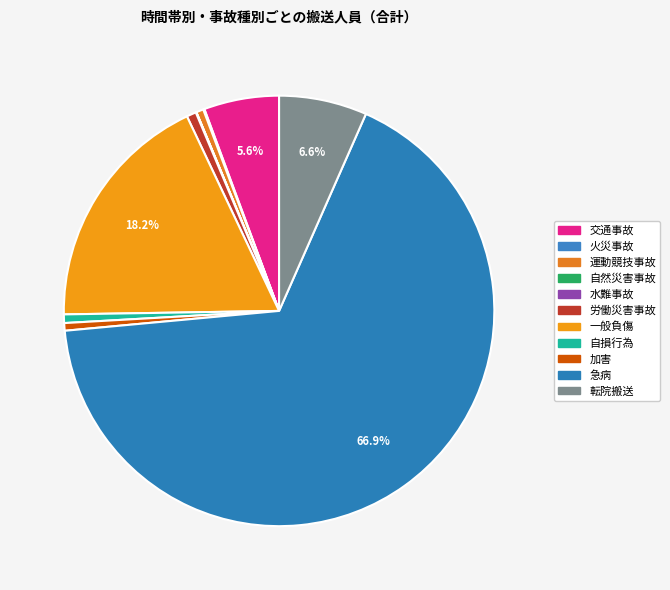

Which slice represents more than half of the pie?

急病